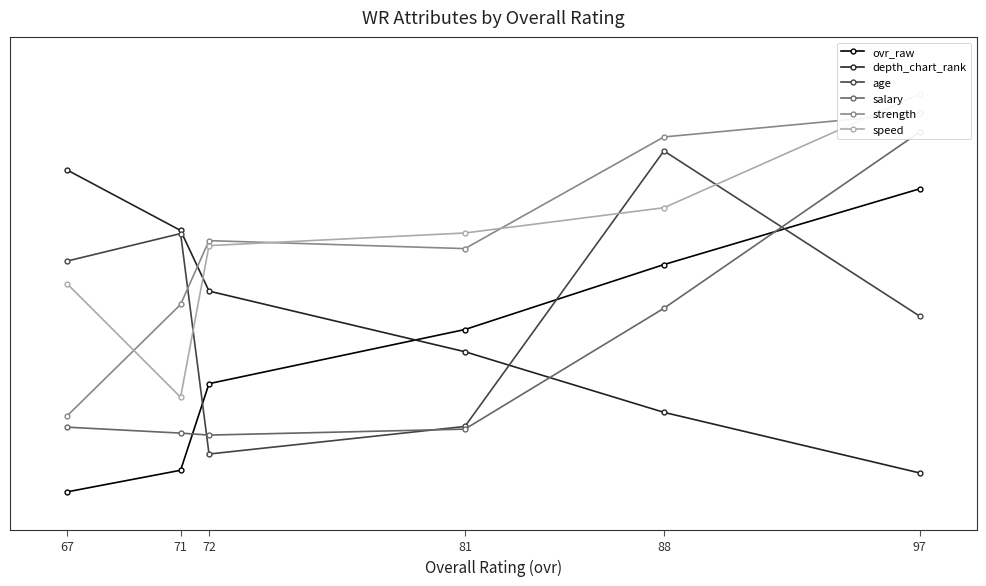

Which series has the widest spread of values?

strength